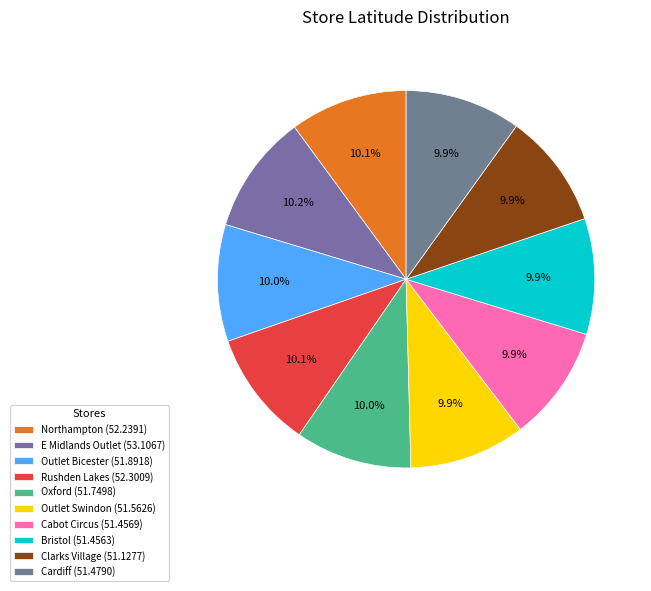

Count the number of slices in the pie.

10